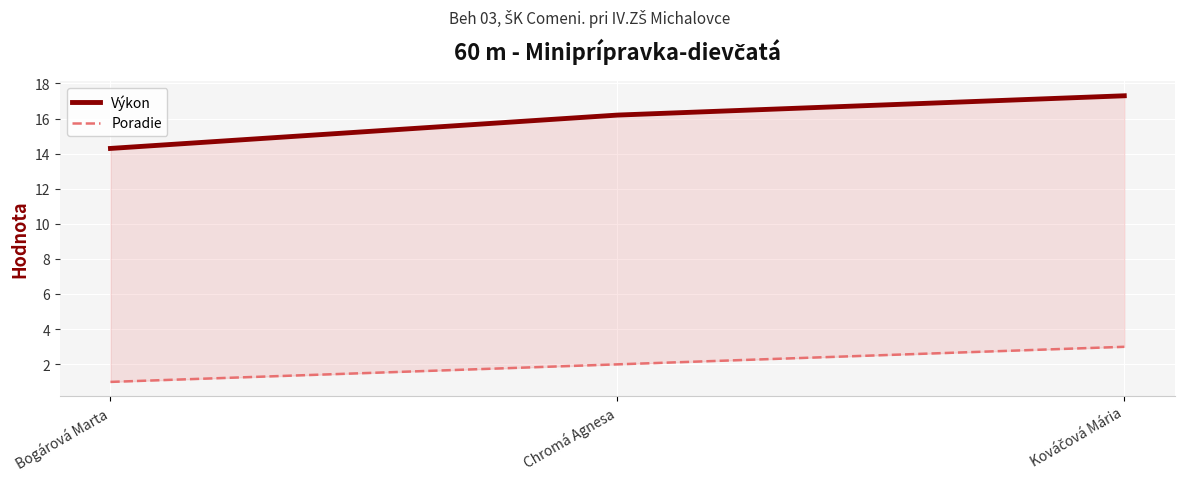

True or false: Poradie has a value of 1.4 at Bogárová Marta.

False